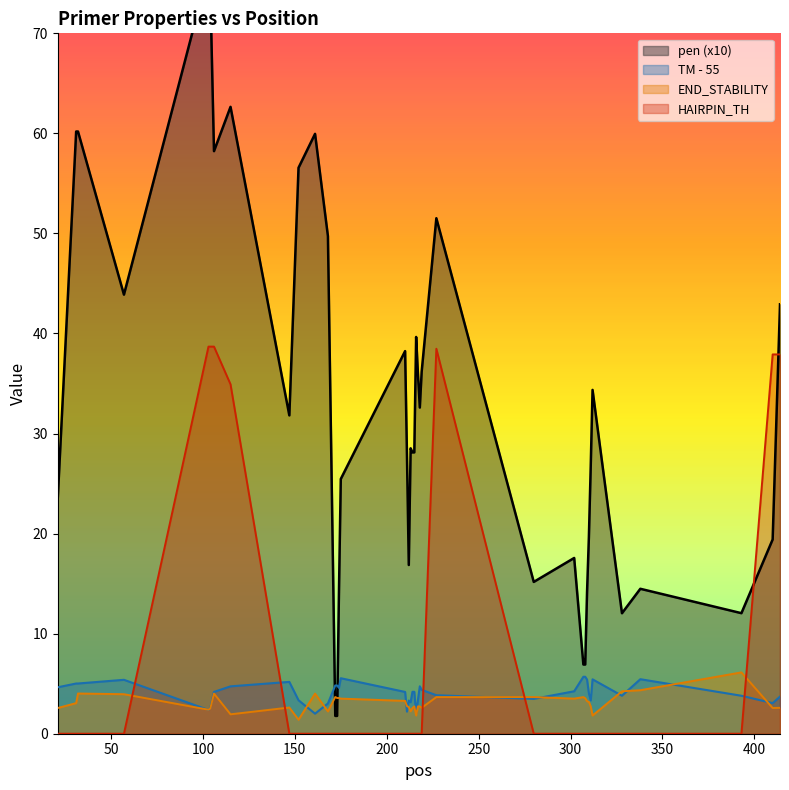

Reading right to left, list all the values displayed in this chart.

pen: 42.9	19.4	12.0	14.5	12.0	34.4	26.7	19.7	14.1	6.9	6.9	17.6	15.2	51.5	36.2	32.6	35.9	39.7	28.1	28.1	28.5	16.9	27.9	38.2	25.5	14.1	1.8	1.8	49.7	60.0	56.6	31.8	62.7	58.2	74.4	76.2	43.9	60.2	60.2	23.6
PRIMER_LEFT_0_TM: 3.7	3.1	3.8	5.4	3.8	5.4	3.3	4.0	5.4	5.7	5.7	4.2	3.5	3.8	4.4	4.7	3.4	2.0	4.2	4.2	3.1	3.3	2.2	4.2	5.5	4.6	4.8	4.8	3.0	2.0	3.3	5.2	4.7	4.2	2.6	2.4	5.4	5.0	5.0	4.6
PRIMER_LEFT_0_END_STABILITY: 2.6	2.6	6.1	4.3	4.2	1.8	2.7	3.2	3.2	3.5	3.7	3.5	3.7	3.7	2.6	2.7	2.7	1.8	2.7	2.6	2.2	2.7	2.8	3.3	3.5	3.6	3.6	3.7	2.2	4.0	1.4	2.6	1.9	4.0	2.5	2.4	4.0	4.0	3.1	2.6
PRIMER_LEFT_0_HAIRPIN_TH: 37.9	37.9	0.0	0.0	0.0	0.0	0.0	0.0	0.0	0.0	0.0	0.0	0.0	38.5	0.0	0.0	0.0	0.0	0.0	0.0	0.0	0.0	0.0	0.0	0.0	0.0	0.0	0.0	0.0	0.0	0.0	0.0	34.9	38.7	38.7	38.7	0.0	0.0	0.0	0.0